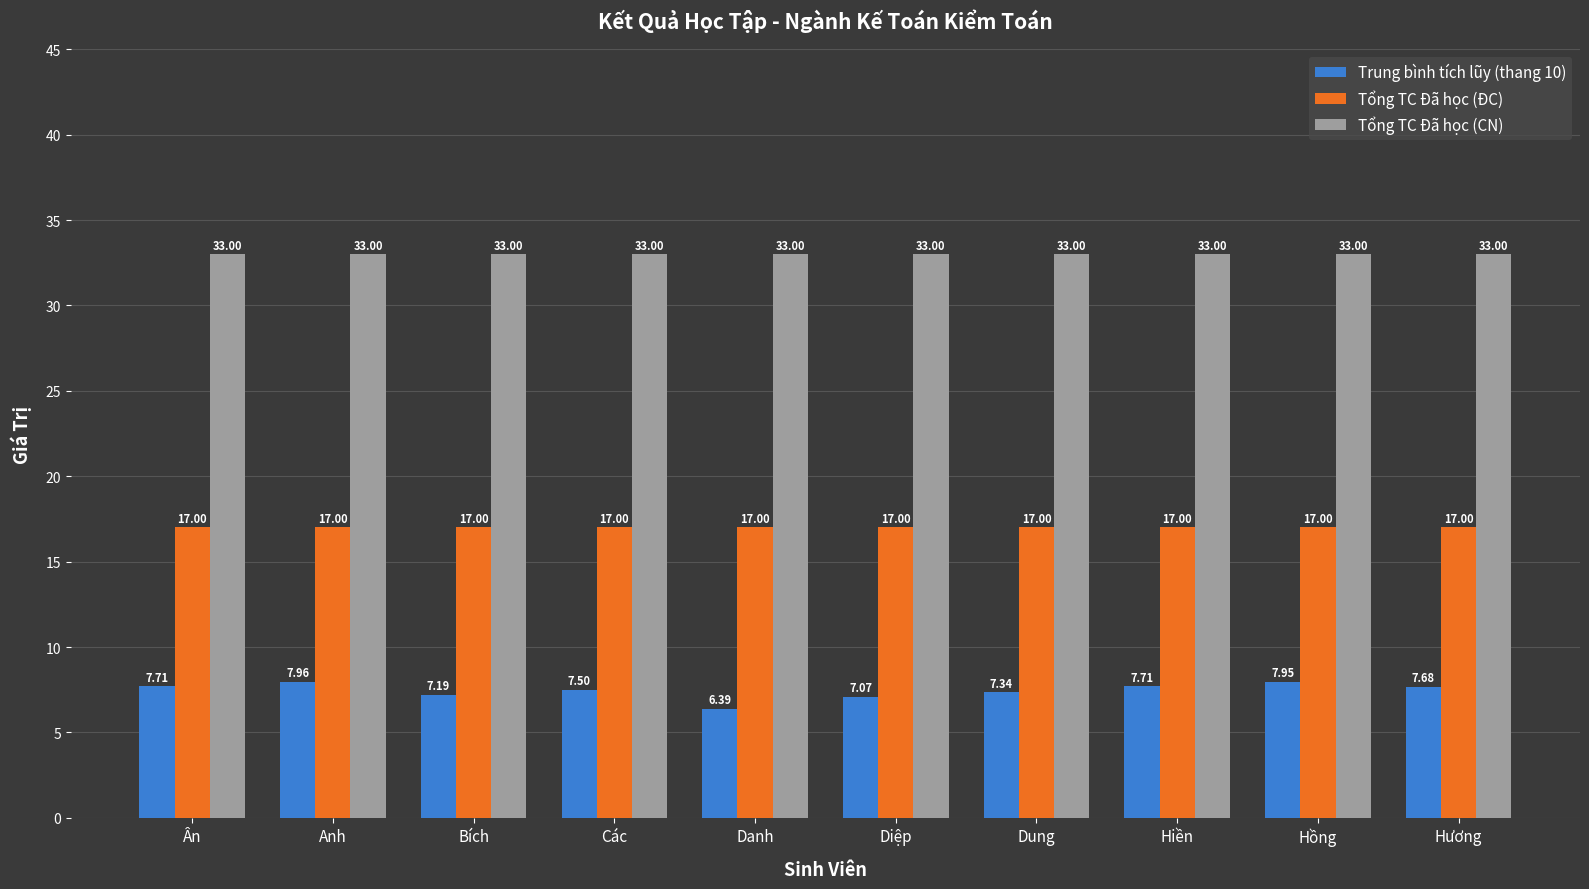

The Tổng TC Đã học (CN) series shows 33.0 at Danh. True or false?

True